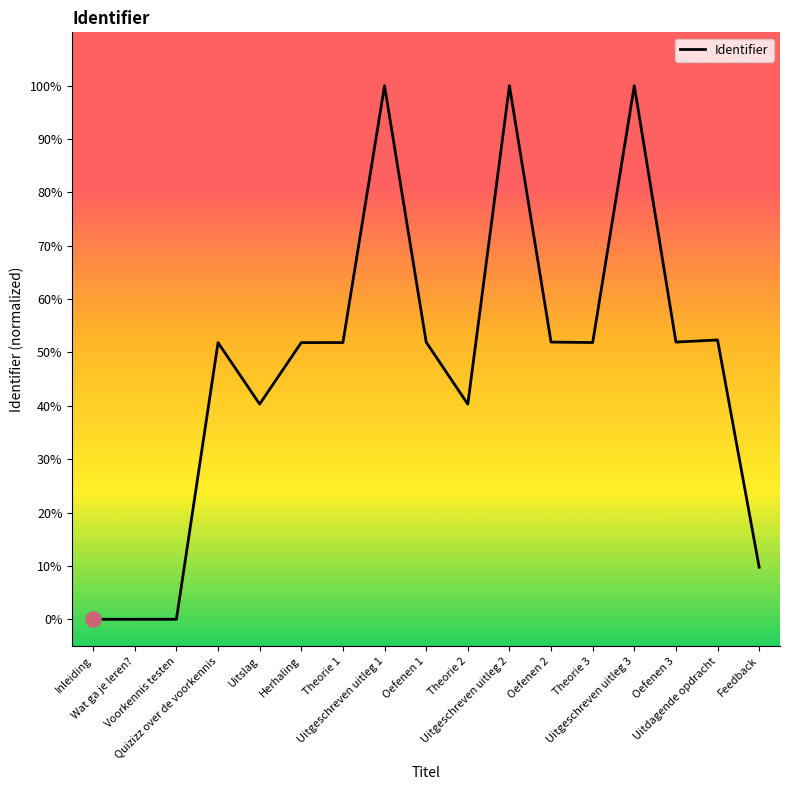

Between Uitgeschreven uitleg 2 and Voorkennis testen, which is larger?

Uitgeschreven uitleg 2